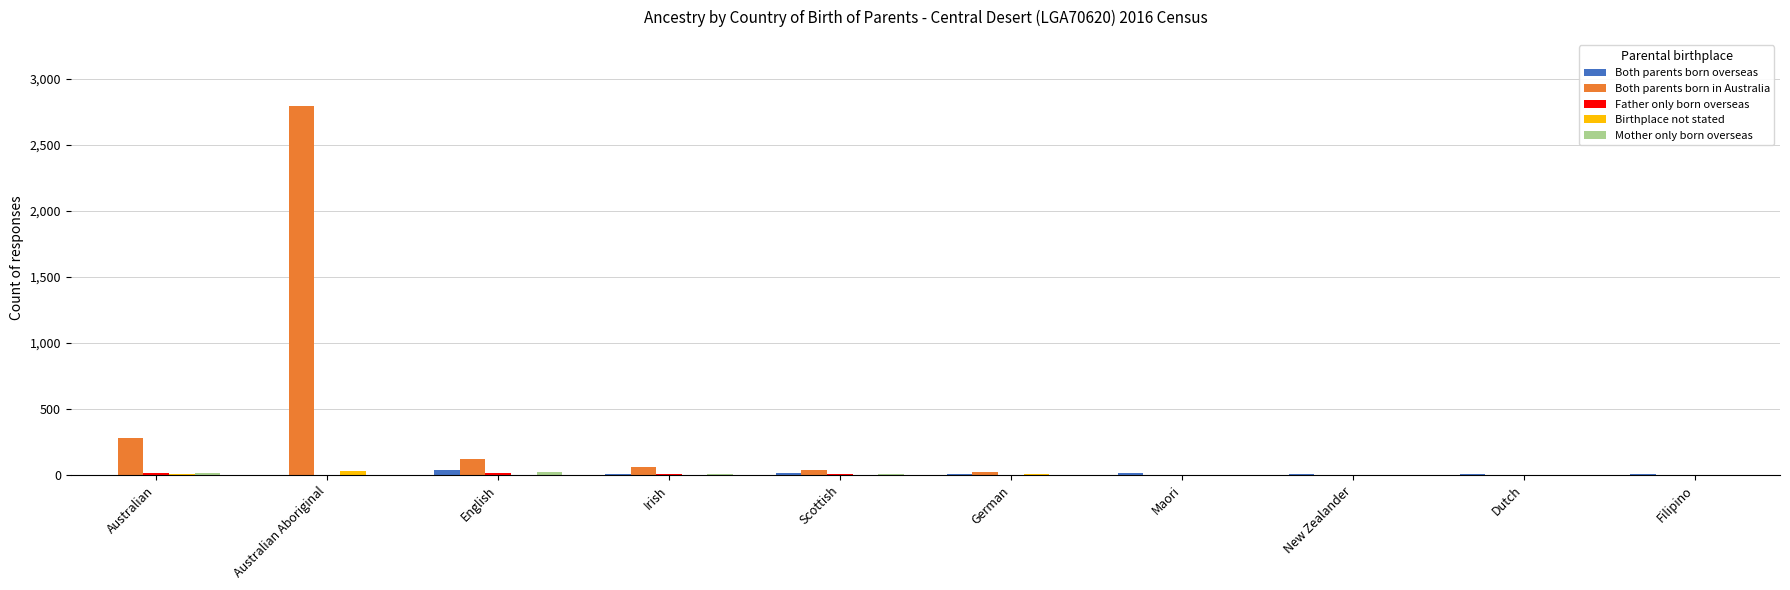

At which label does Both parents born in Australia reach its peak?

Australian Aboriginal